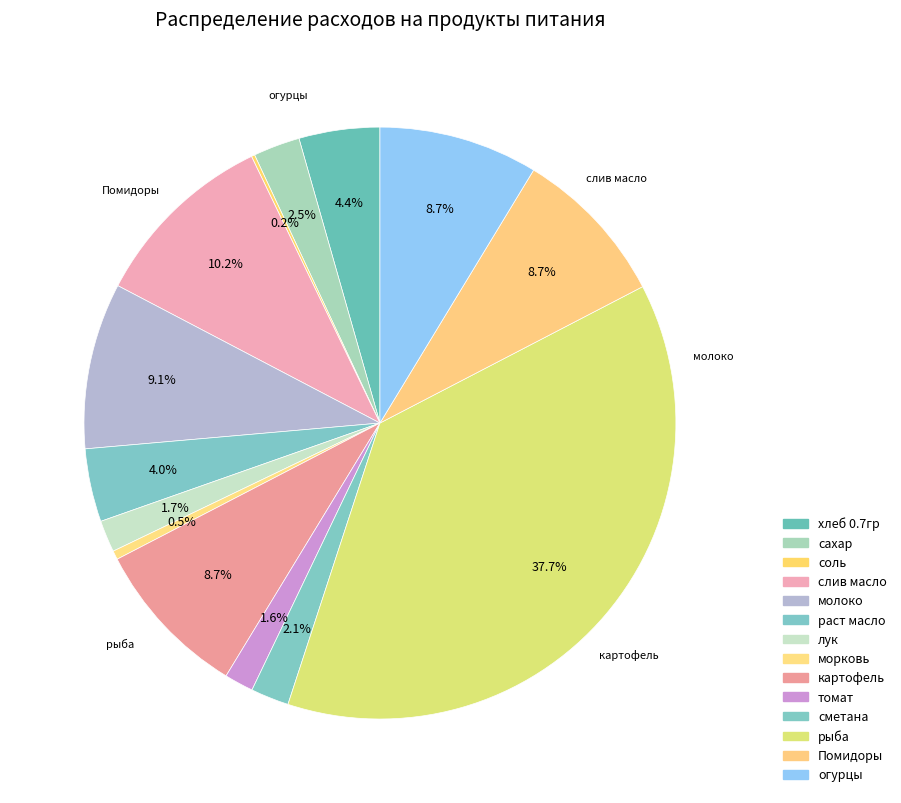

How many slices are in this pie chart?

14